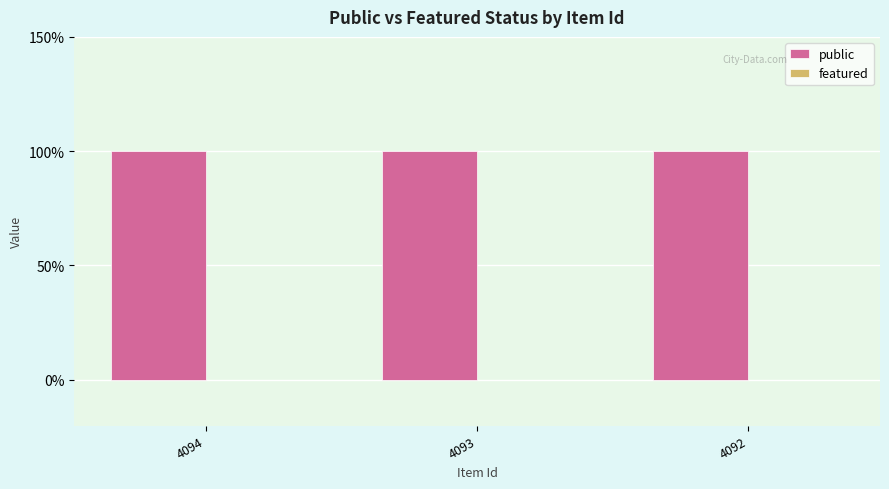

Reading left to right, list all the values displayed in this chart.

public: 1	1	1
featured: 0	0	0